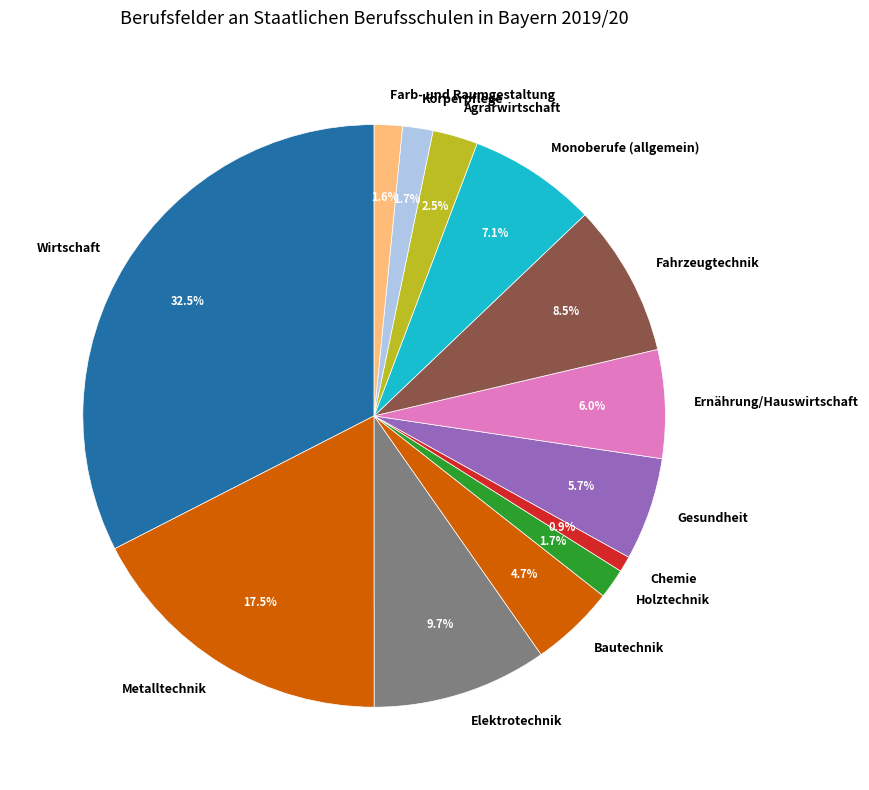

What is the ratio of the value at Agrarwirtschaft to the value at Farb- und Raumgestaltung?

1.6